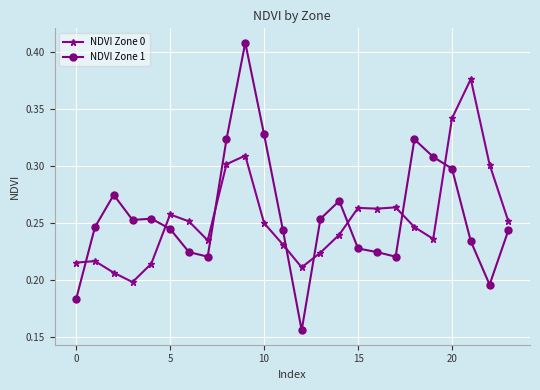

At how many categories does at least one series exceed 0?

24